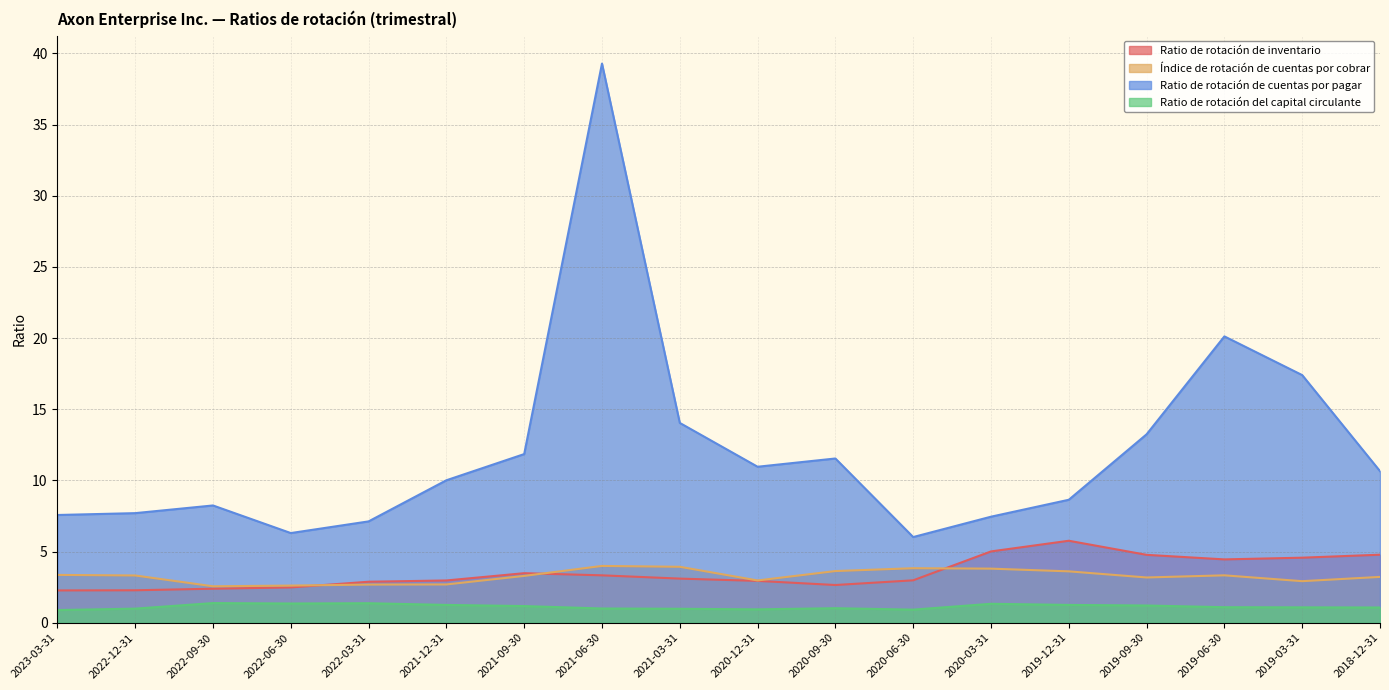

Where is the first local maximum for Ratio de rotación de cuentas por pagar?

2022-09-30